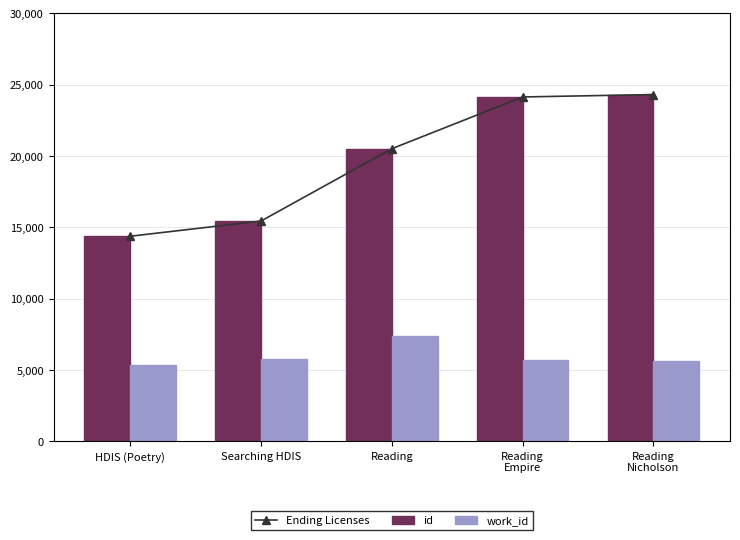

Is it true that Ending Licenses equals 5924 at Reading?

False